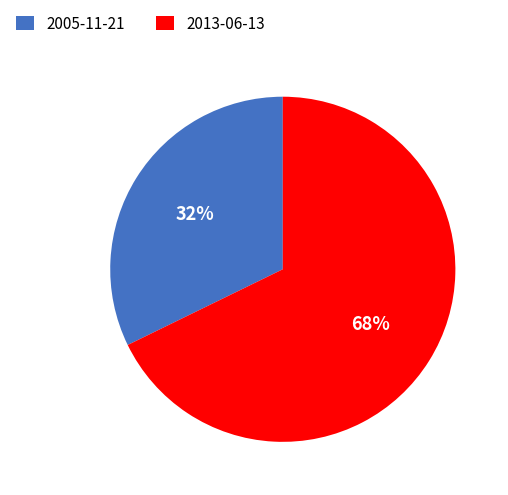

How many slices are in this pie chart?

2